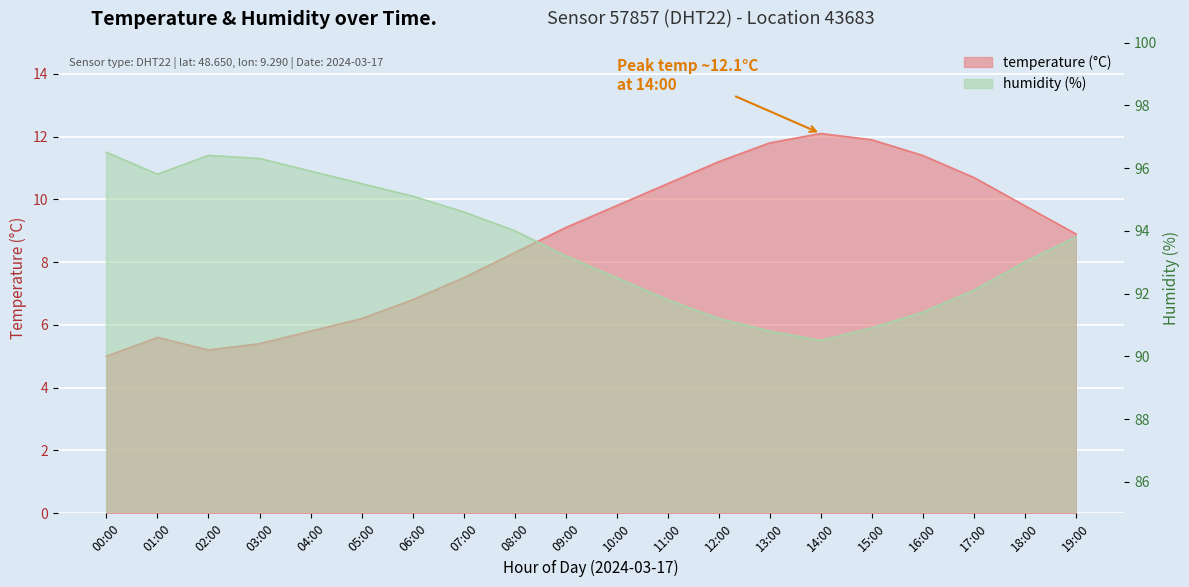

Which series has the widest spread of values?

temperature